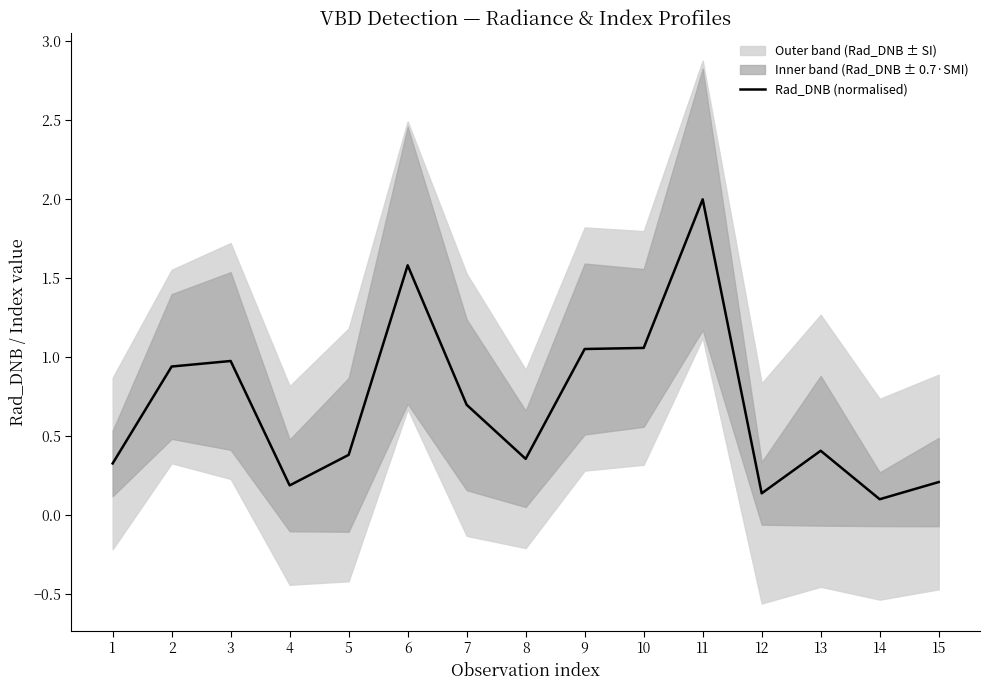

Rank the categories by value from lowest to highest.

14, 12, 4, 15, 1, 8, 5, 13, 7, 2, 3, 9, 10, 6, 11